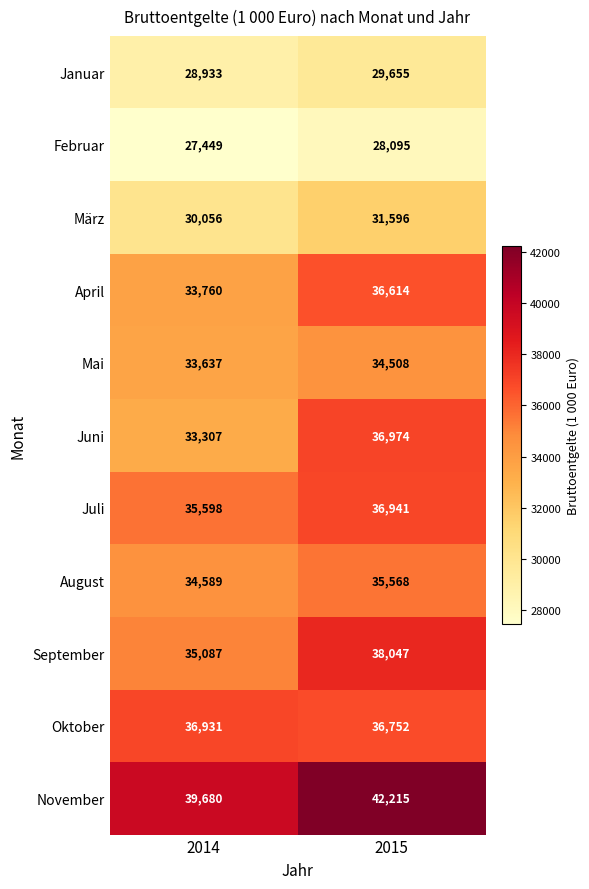

What is the sum of the April values at 2014 and 2015?

70374